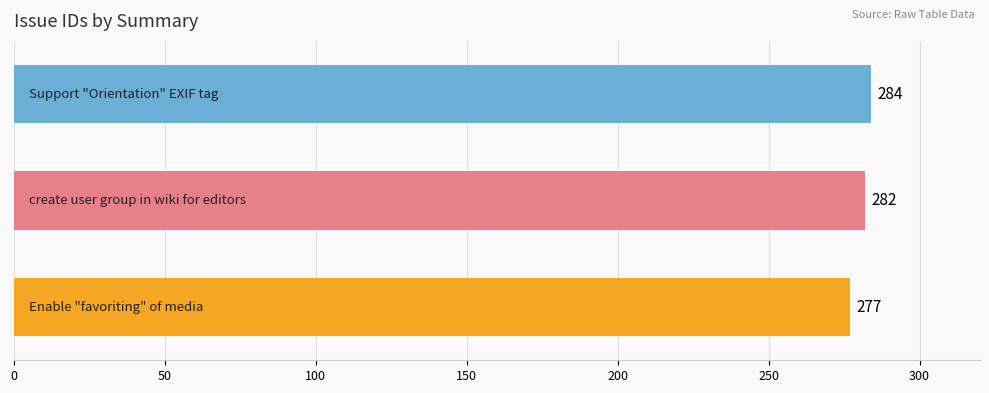

What is the greatest value displayed?

284